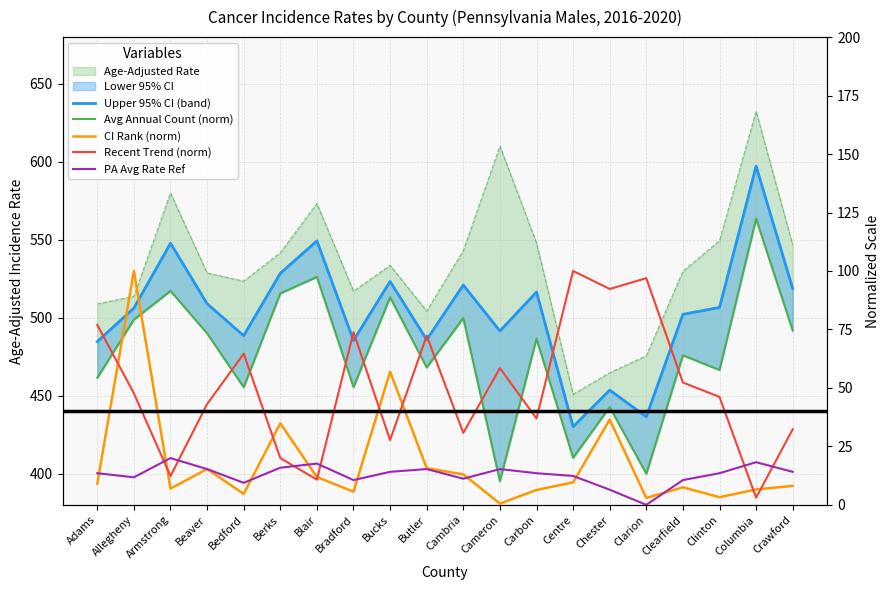

True or false: Upper 95% CI has a value of 203.8 at Butler.

False